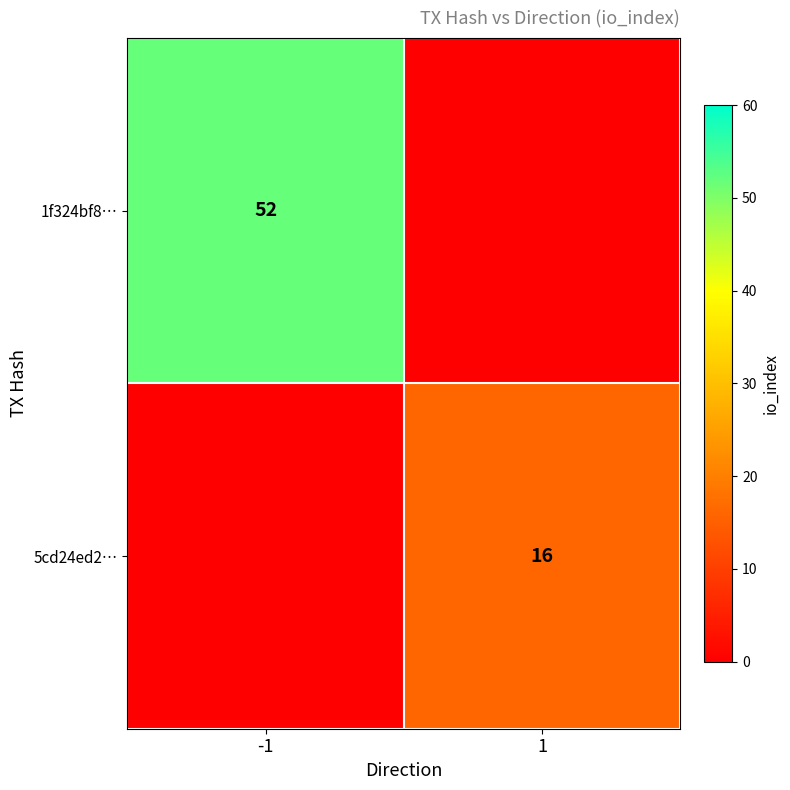

The 5cd24ed2… series shows 6 at 1. True or false?

False